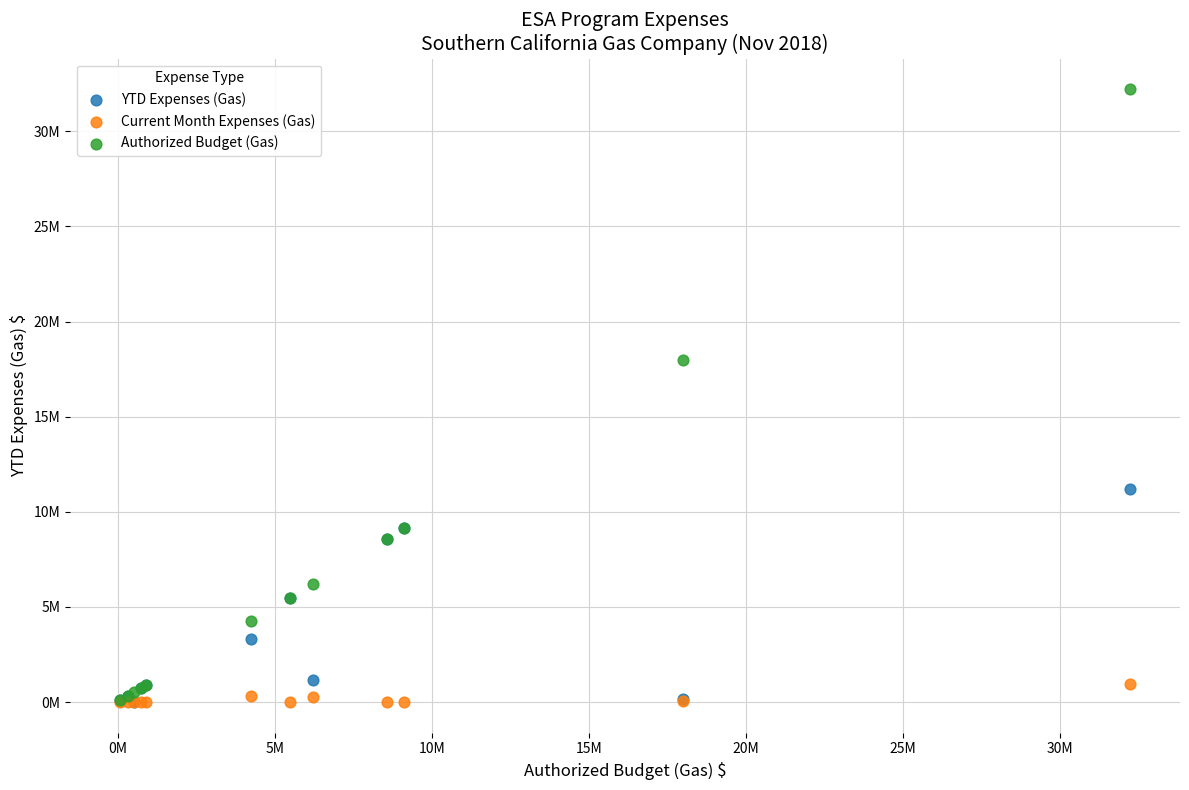

What are all the series names shown in the legend?

YTD Expenses (Gas), Current Month Expenses (Gas), Authorized Budget (Gas)